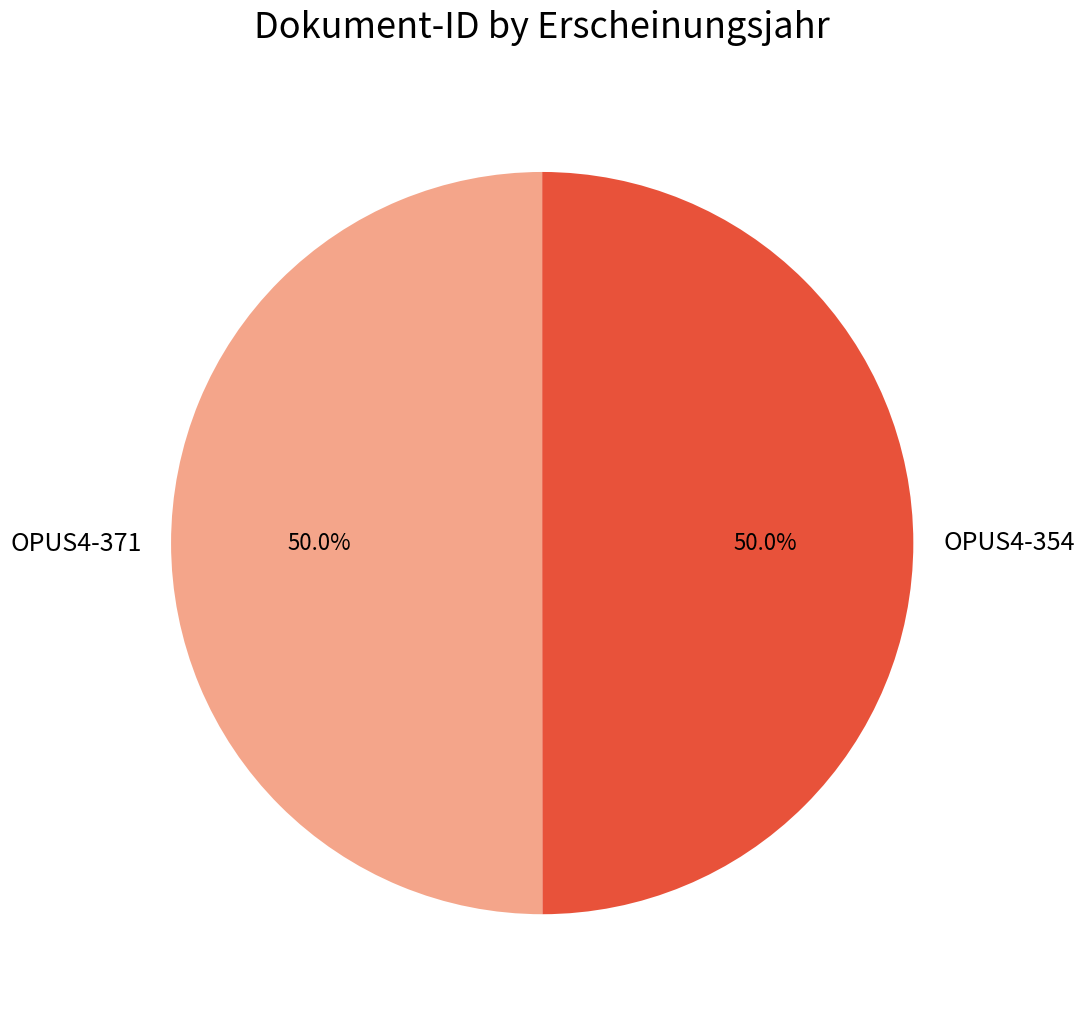

To the nearest percent, what portion does OPUS4-371 represent?

50%